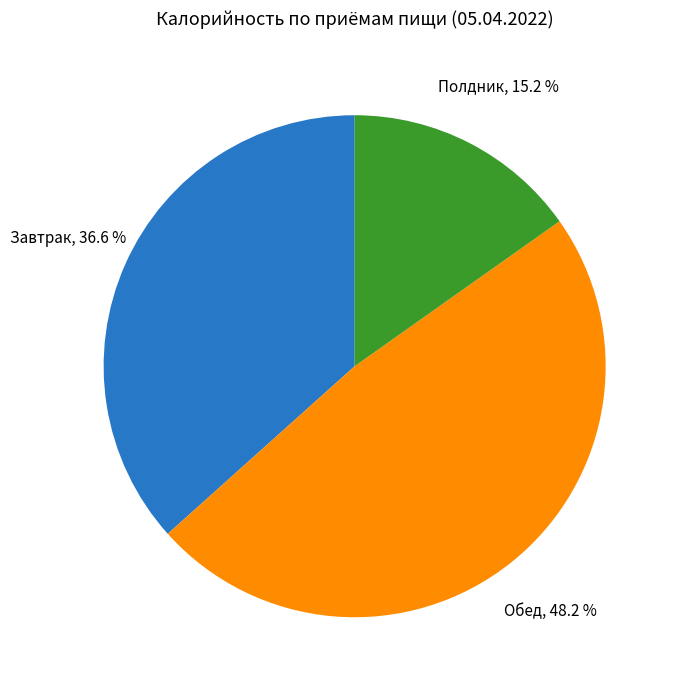

Does any single category account for the majority?

No